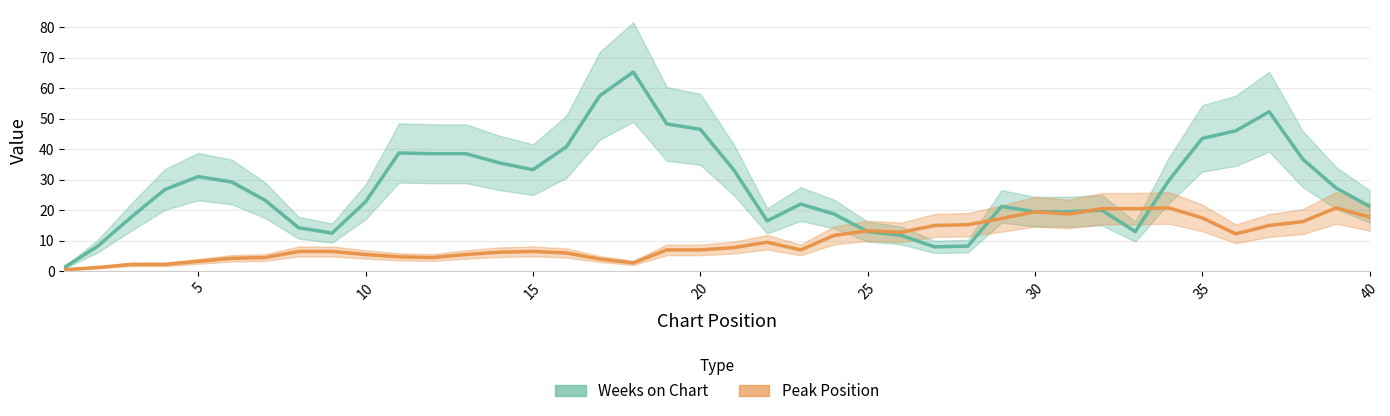

What is the difference between the highest and lowest values at 20?

27.8